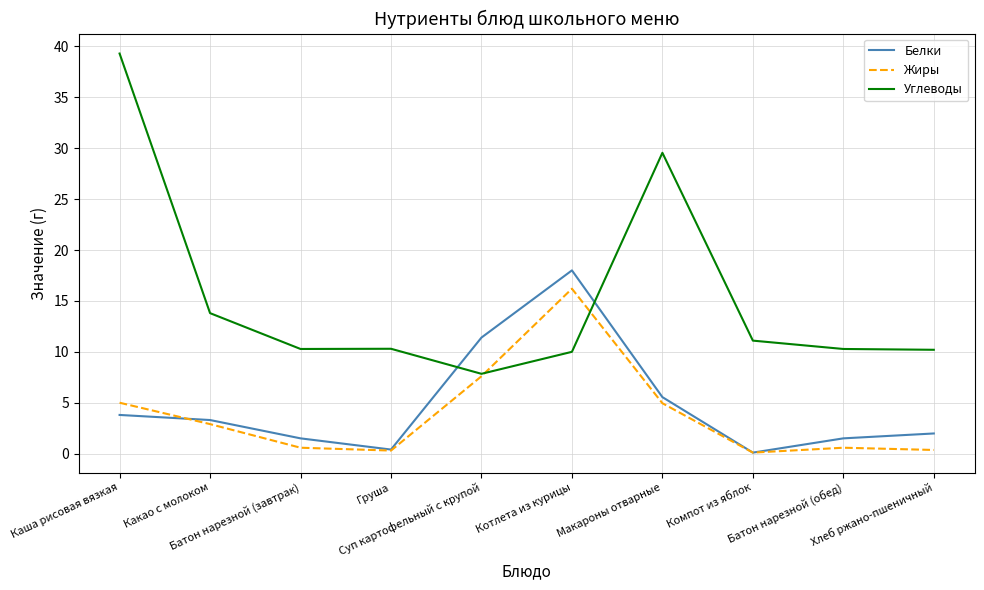

Rank the series by their maximum value, from lowest to highest.

Жиры, Белки, Углеводы